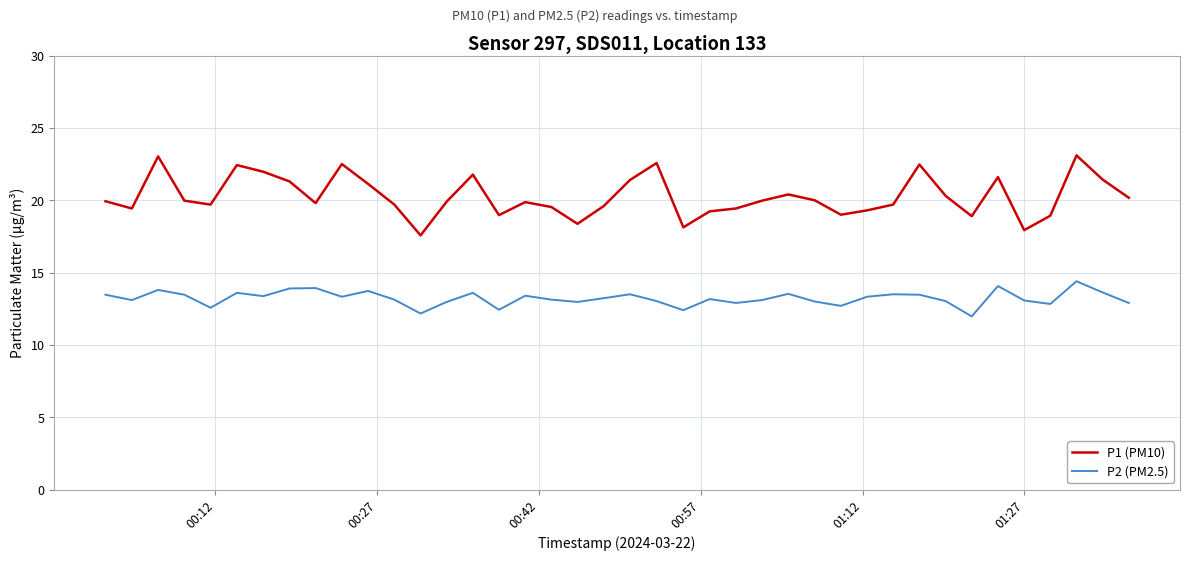

What is the difference between the second highest and minimum values in the P1 (PM10) series?

5.5